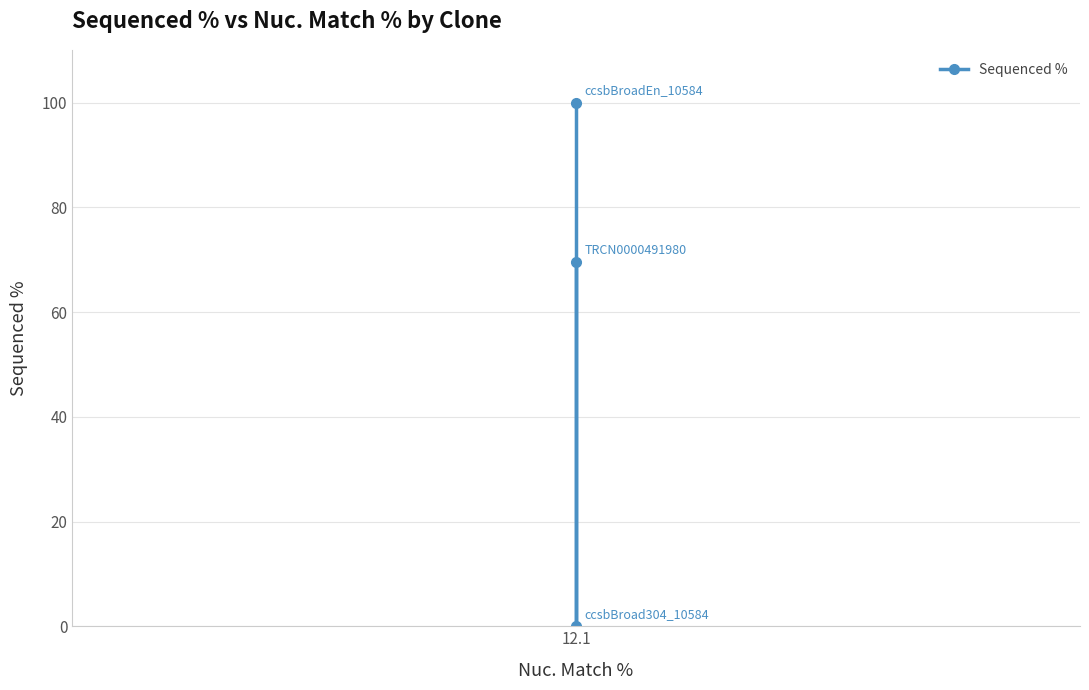

How many lines are shown in the chart?

1